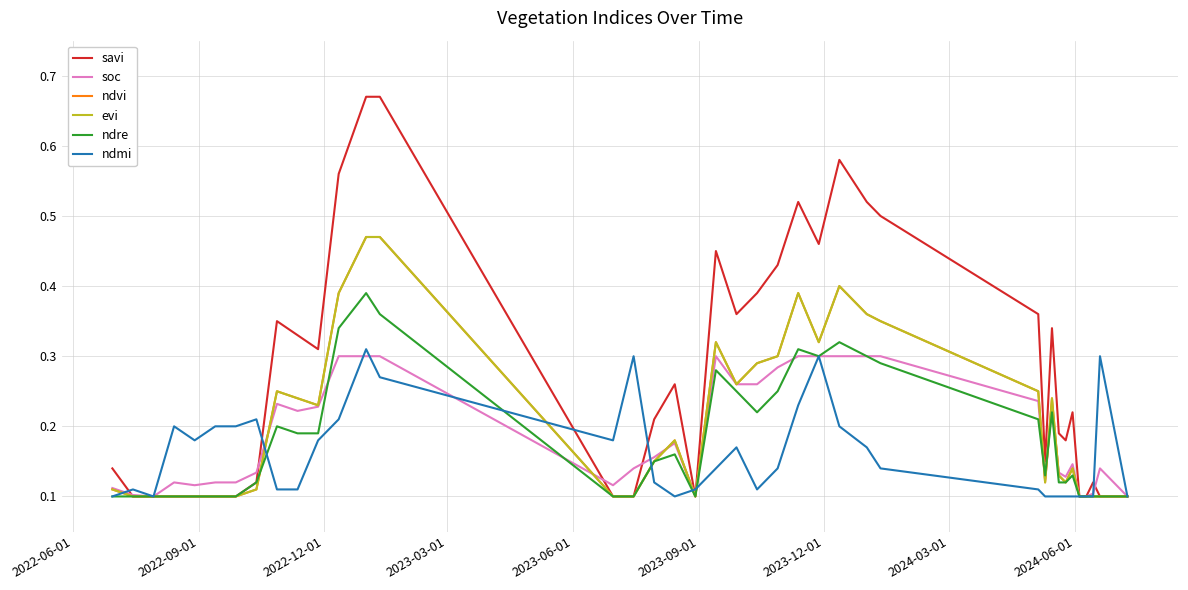

Is this an area chart (filled region under the line)?

No